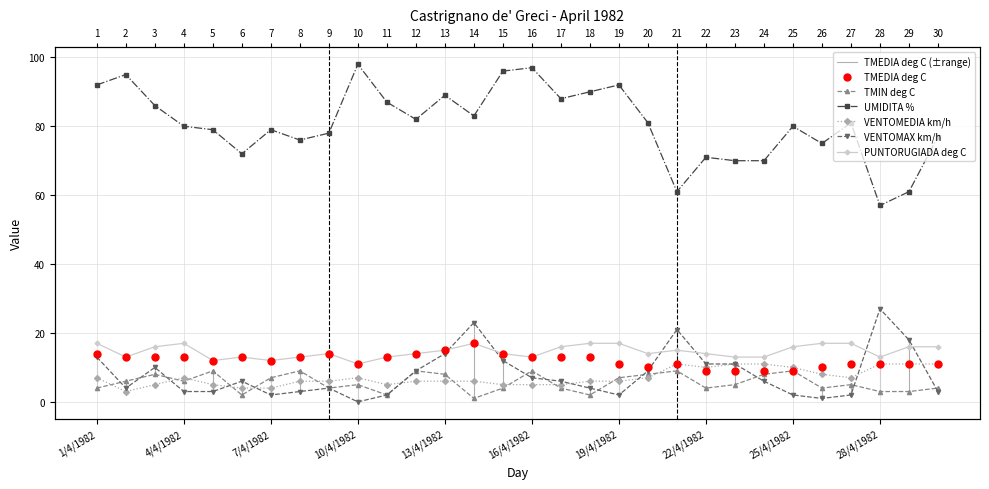

List the series in order of their peak value, highest first.

UMIDITA %, VENTOMAX km/h, TMEDIA deg C, PUNTORUGIADA deg C, VENTOMEDIA km/h, TMIN deg C